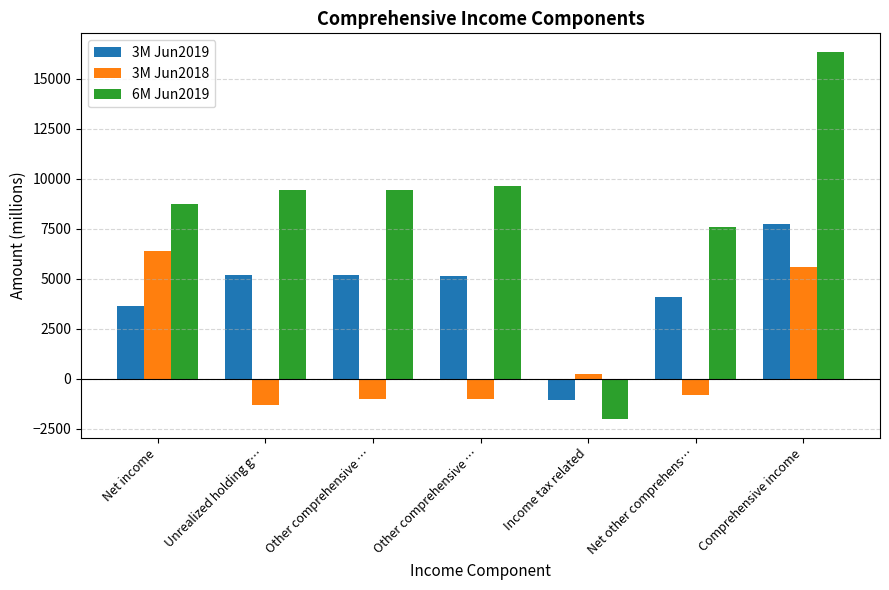

Are the bars horizontal?

No